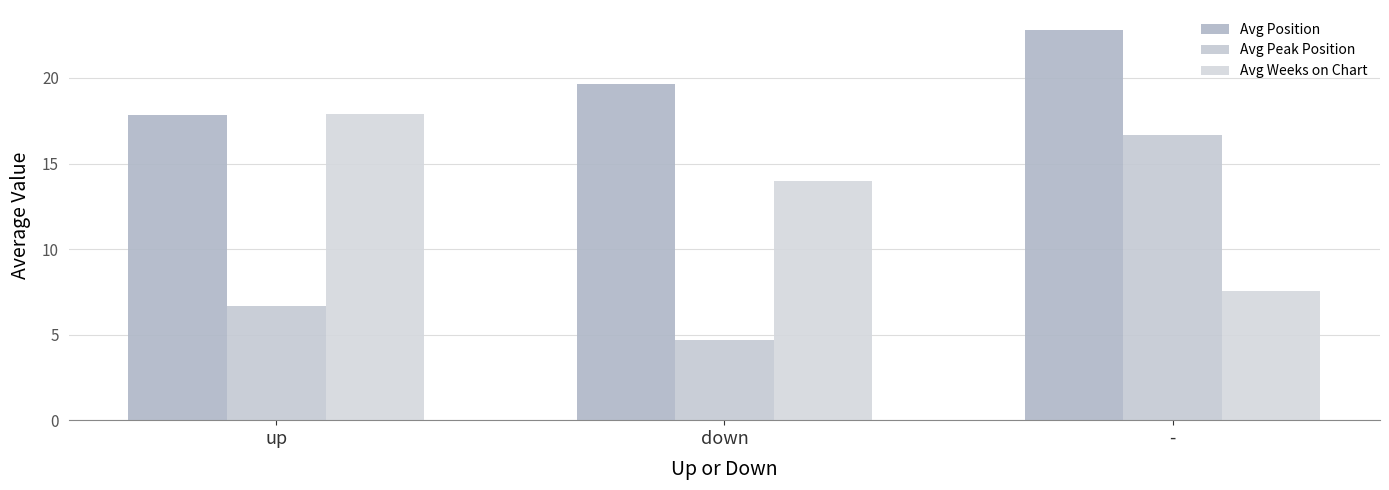

What position from the left is up?

1